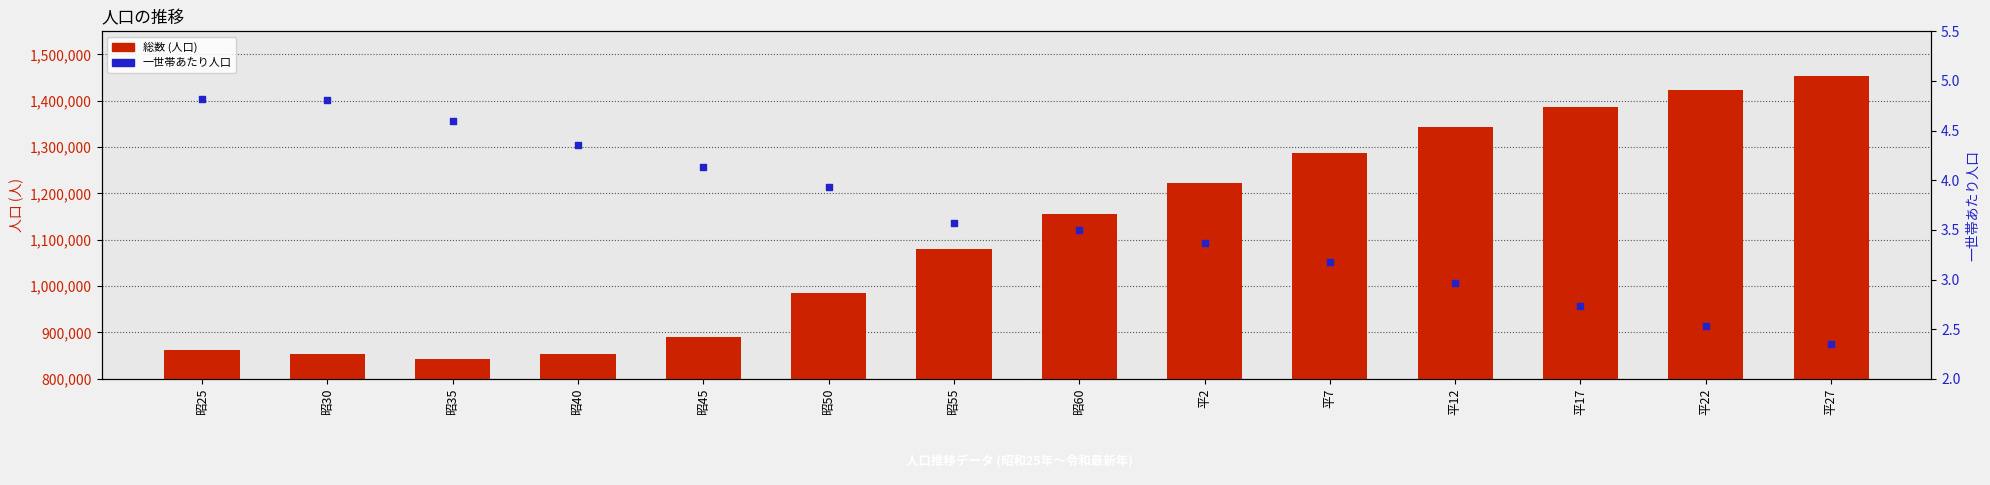

At how many categories does at least one series exceed 1104134?

7